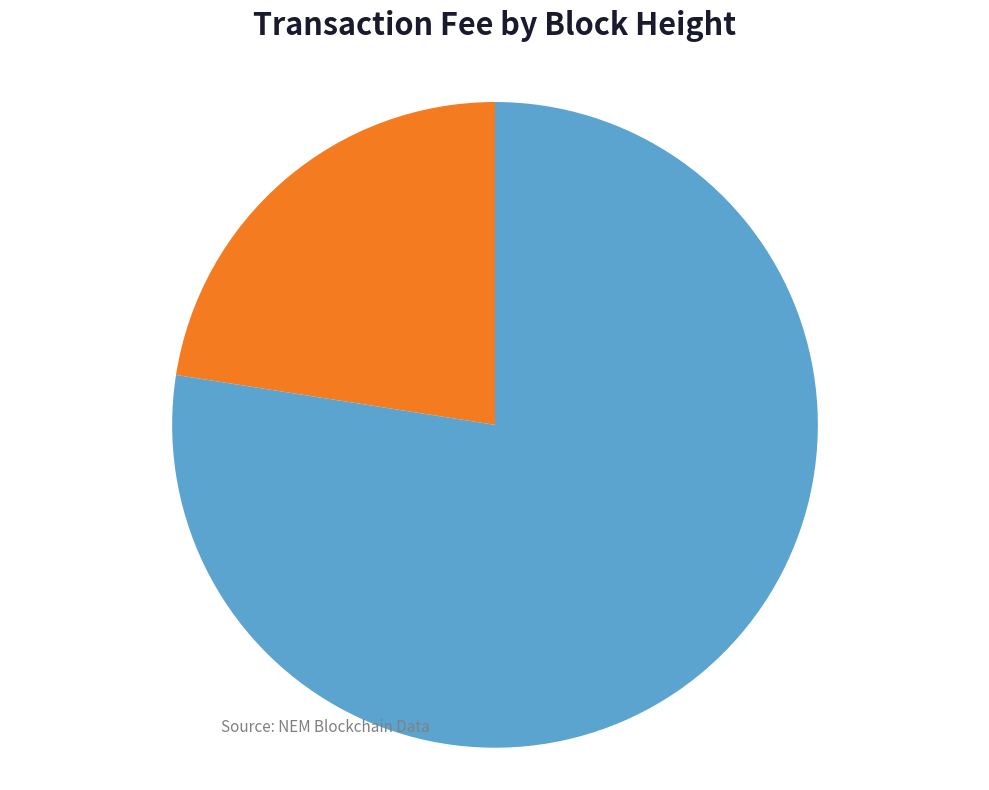

Is there a majority slice in this chart?

Yes